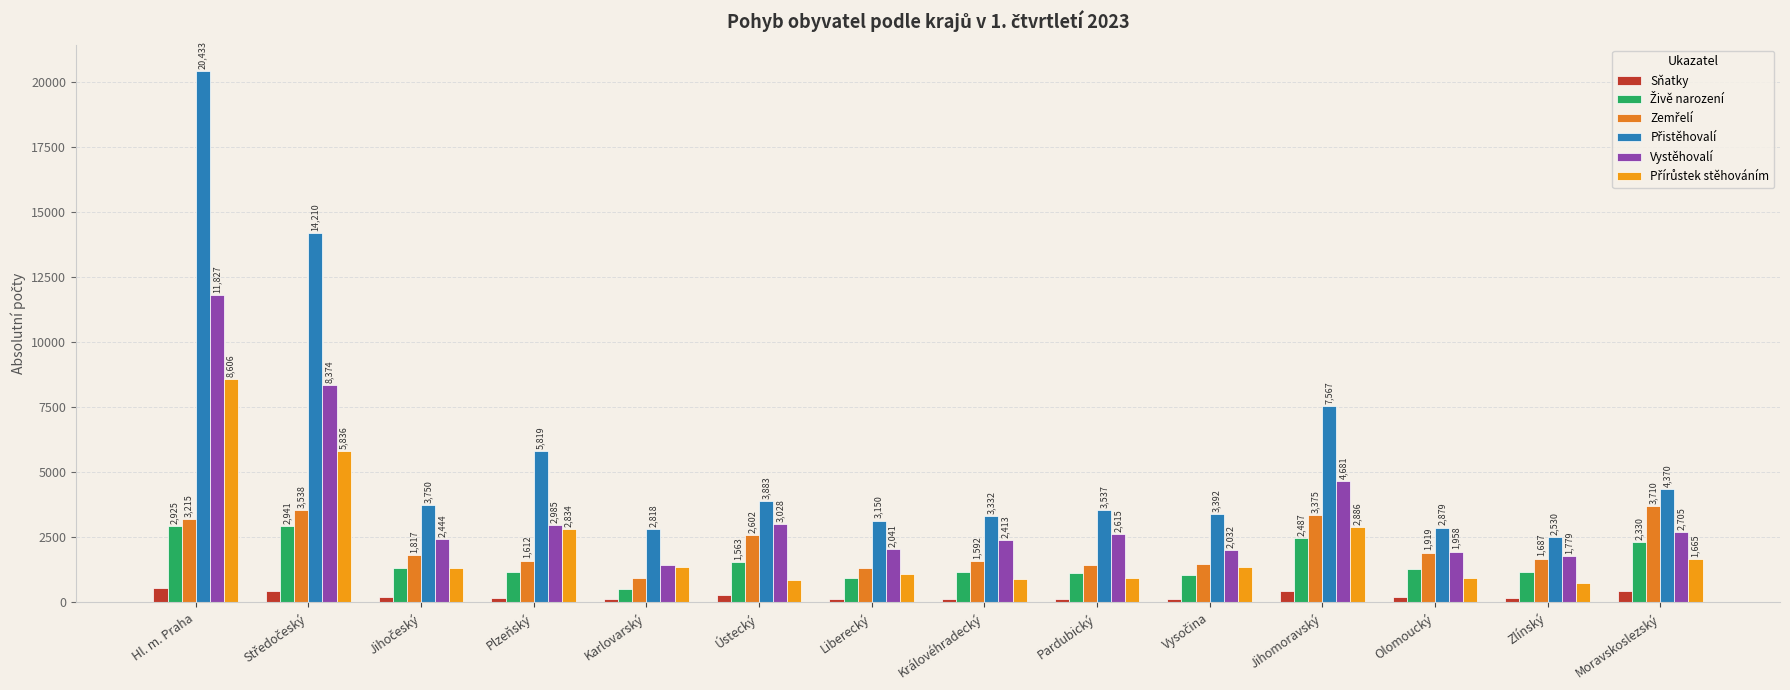

What is the total value across all series at Jihočeský?

10843